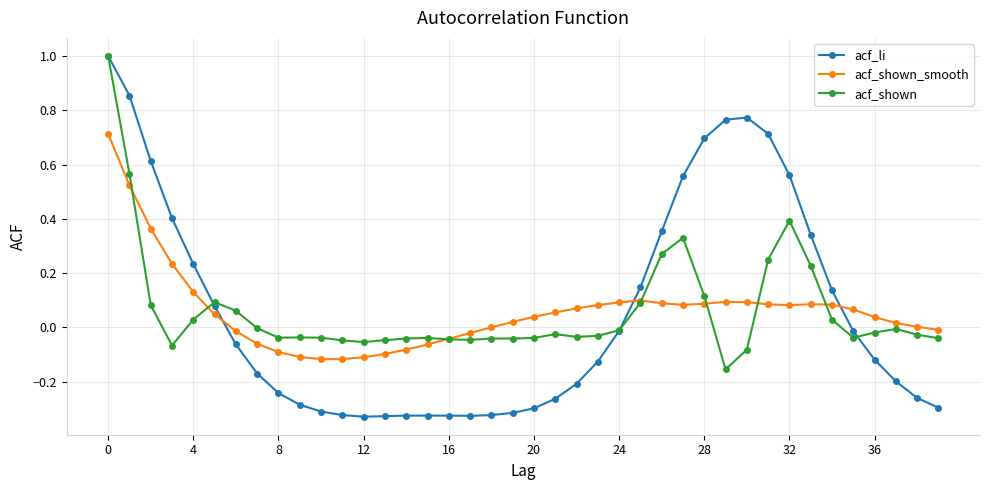

How many times do acf_li and acf_shown_smooth cross each other?

3